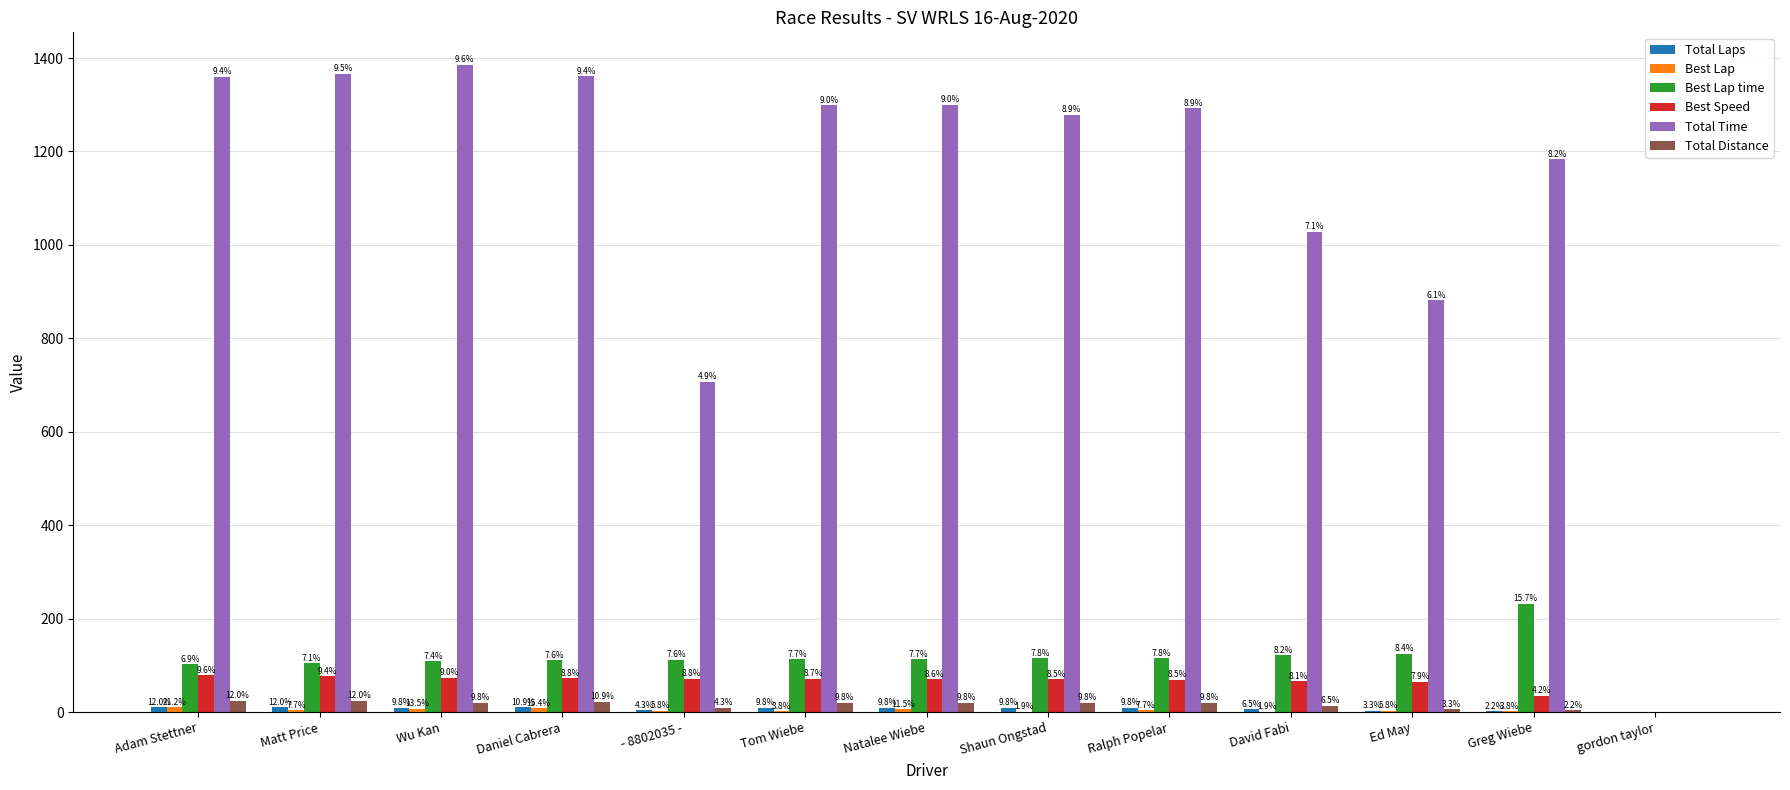

What is the highest value of the Total Time series?

1385.7